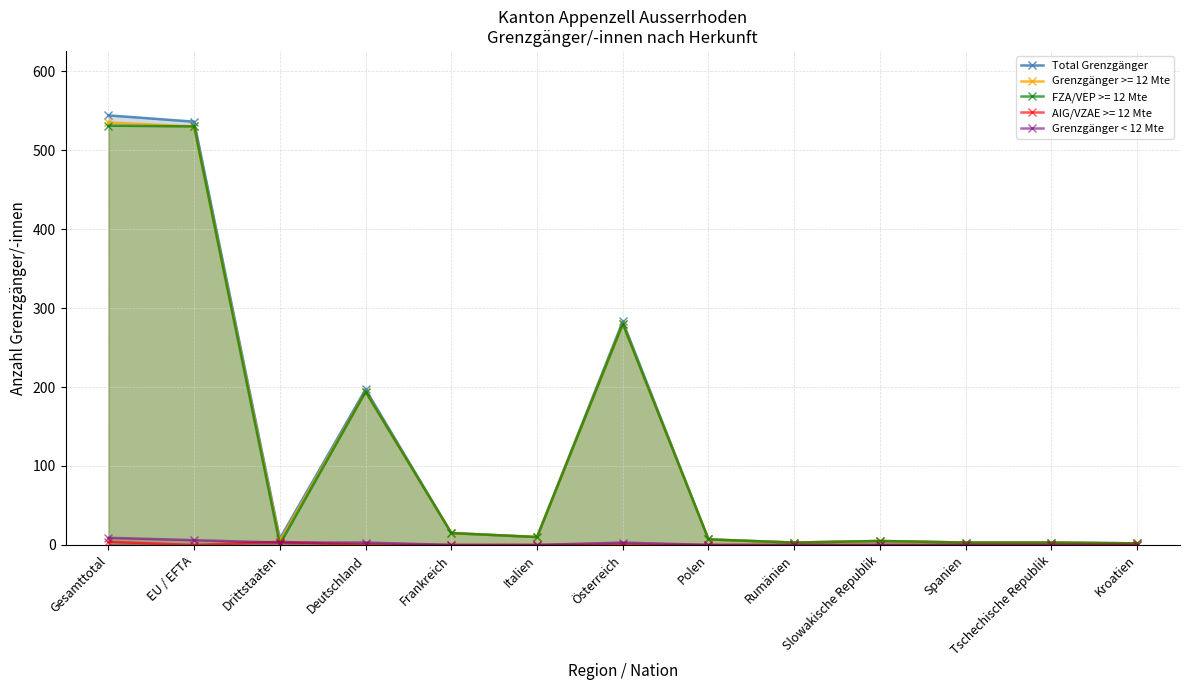

Where is the first local maximum for Grenzgänger < 12 Mte?

Österreich